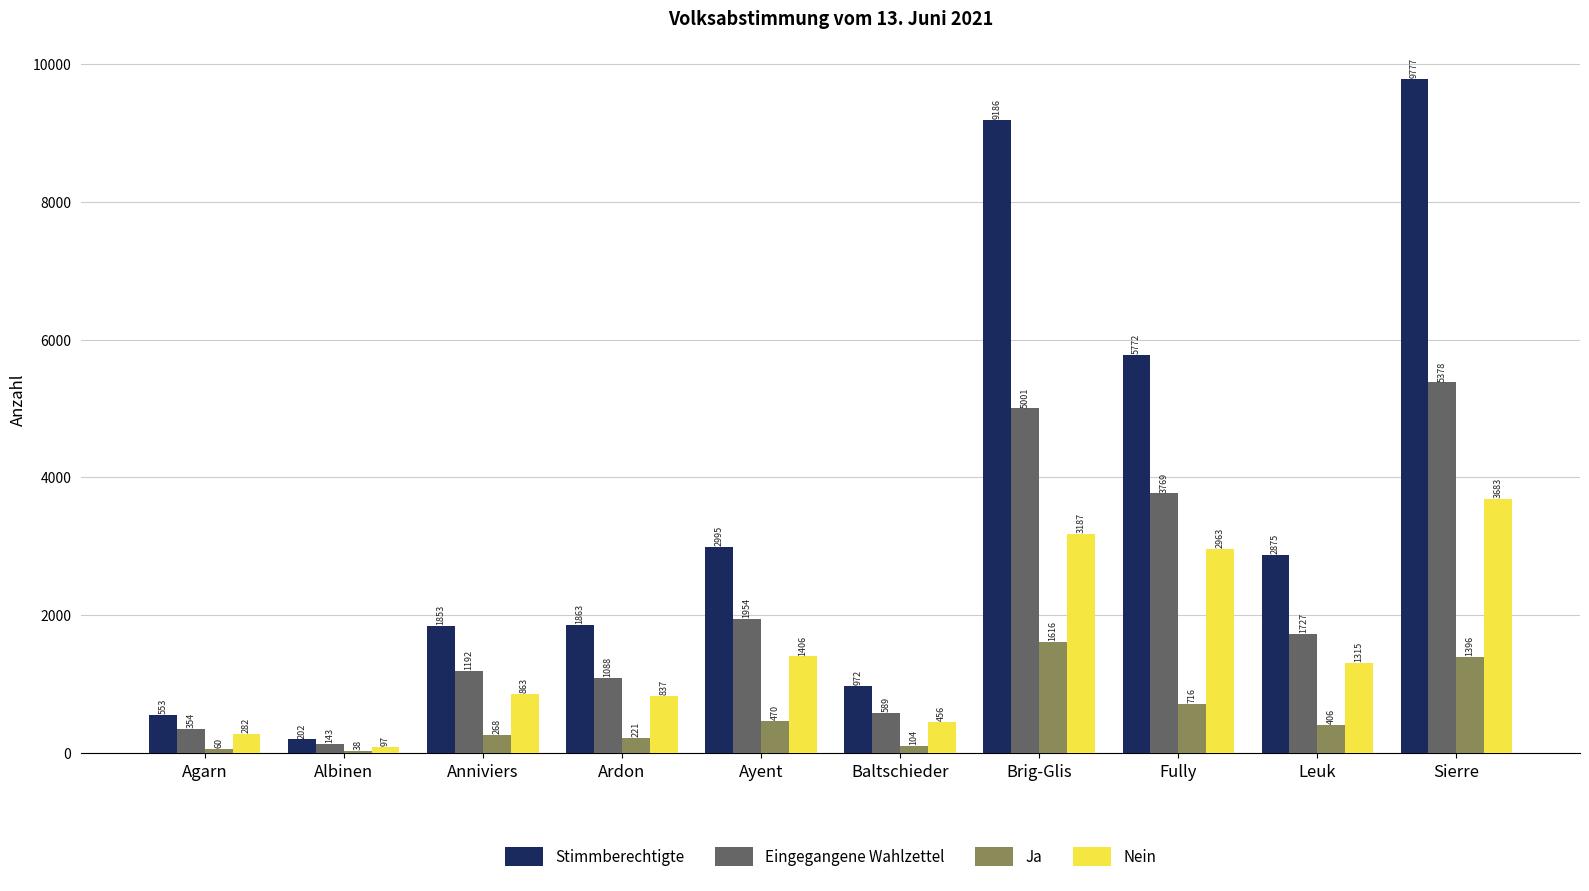

Count the number of data series in this chart.

4